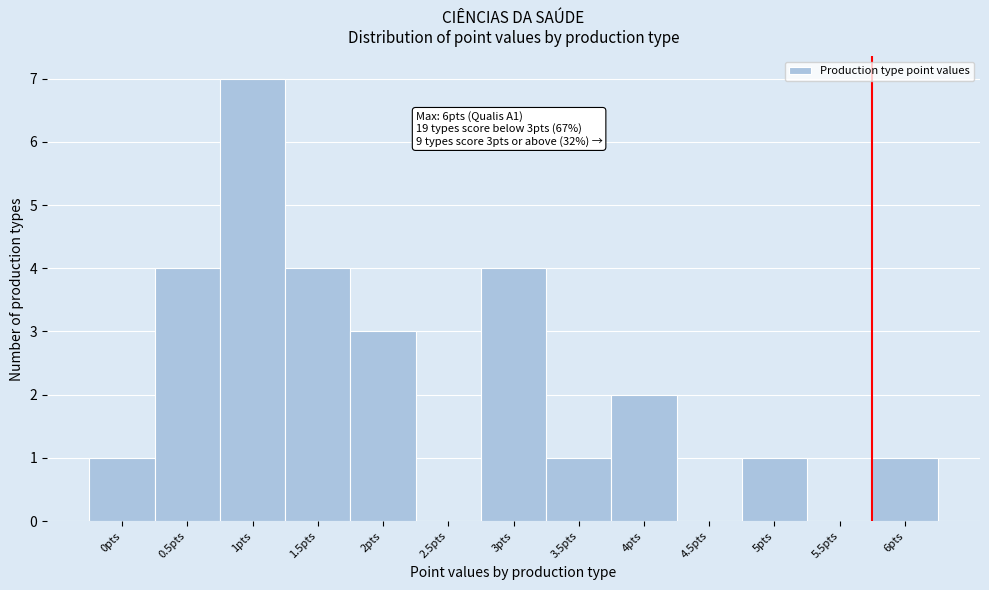

Reading left to right, extract all data points from this chart.

0pts=1	0.5pts=4	1pts=7	1.5pts=4	2pts=3	2.5pts=0	3pts=4	3.5pts=1	4pts=2	4.5pts=0	5pts=1	5.5pts=0	6pts=1